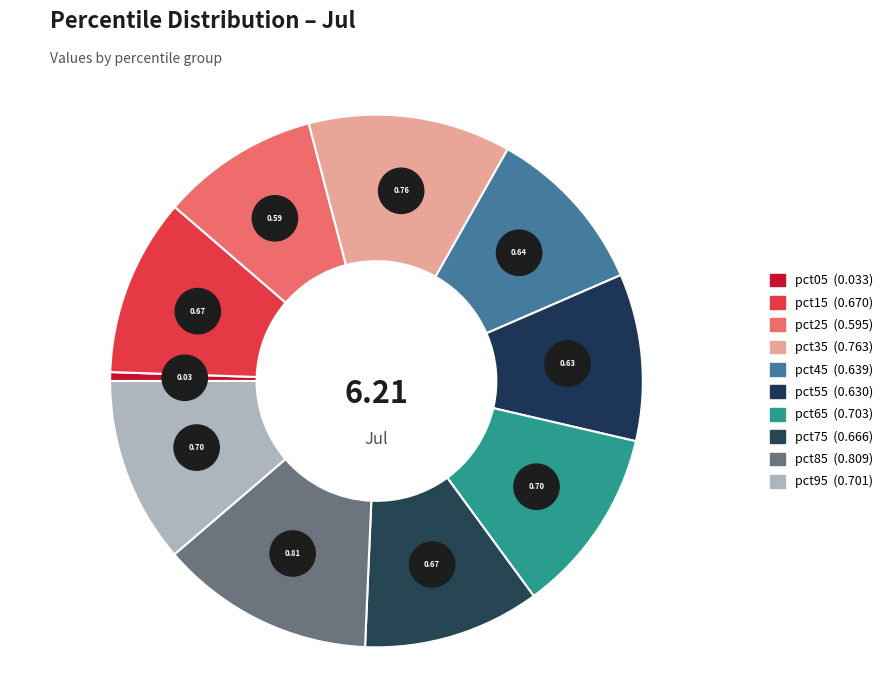

Which category has the biggest portion of the pie?

pct85